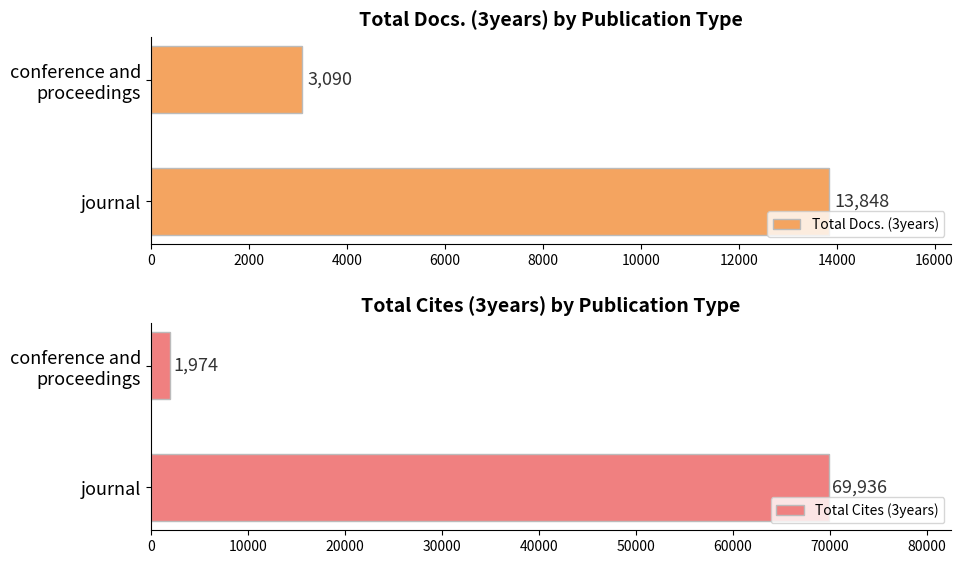

The value of Total Docs. (3years) at journal is 13848. True or false?

True